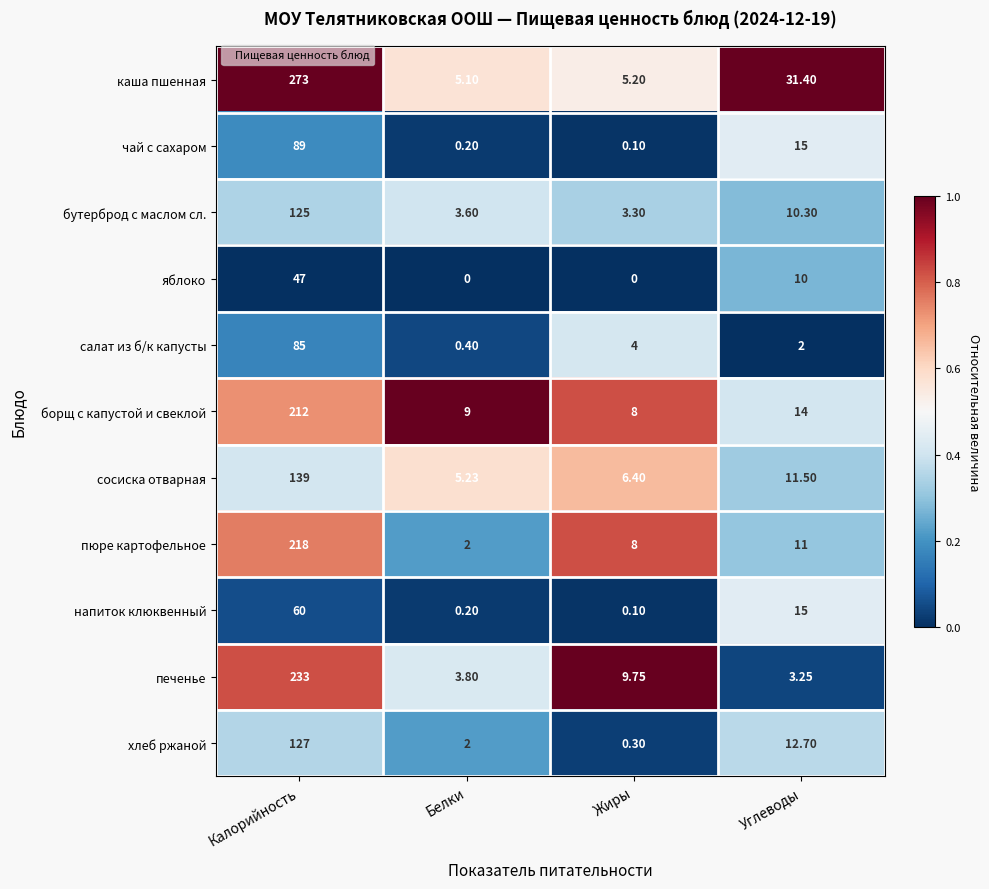

At how many categories does at least one series exceed 0?

4